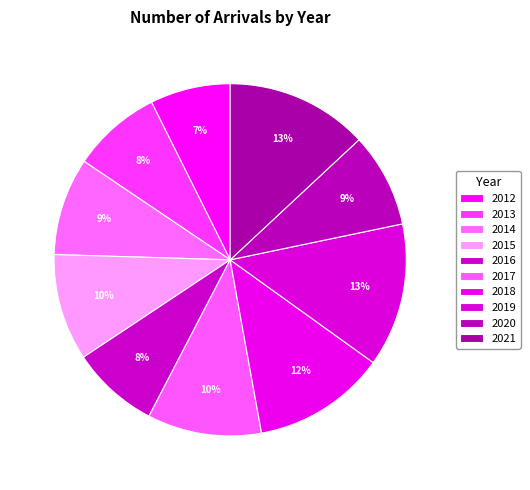

What is the largest slice in the pie chart?

2019